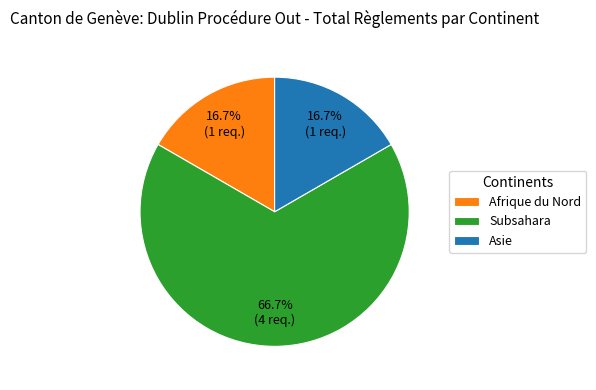

What percentage is NOT represented by Afrique du Nord?

83.3%